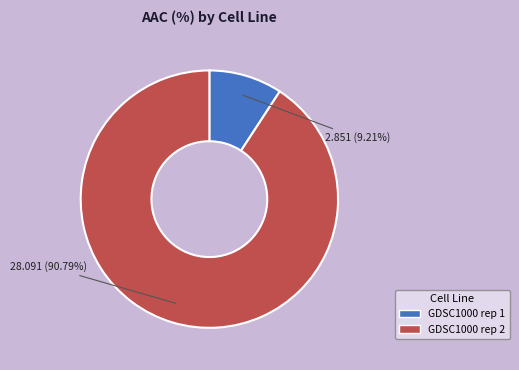

To the nearest percent, what is the combined percentage of GDSC1000 rep 2 and GDSC1000 rep 1?

100%